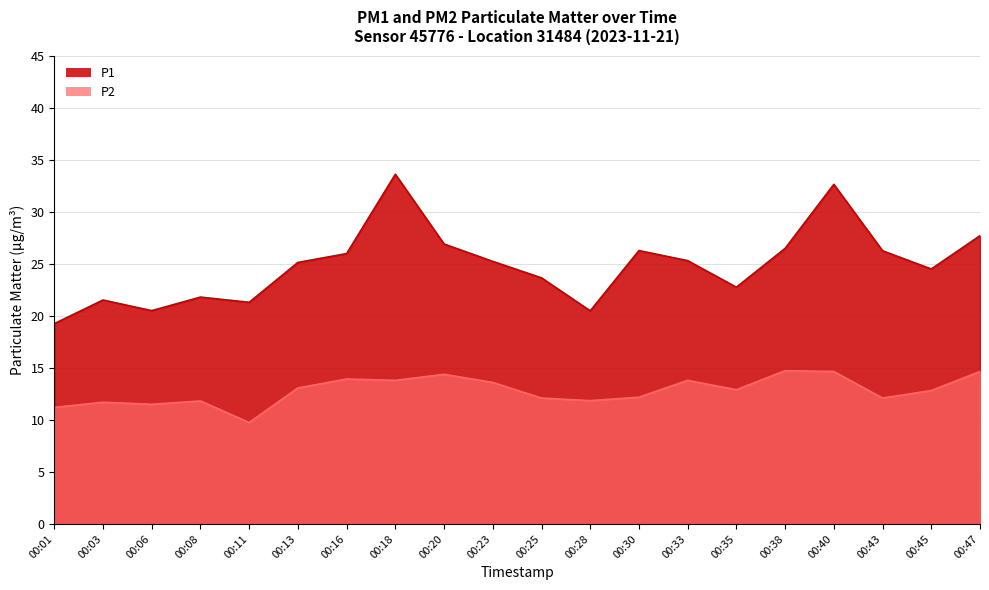

Reading left to right, list all the values displayed in this chart.

P1: 19.2	21.5	20.5	21.8	21.3	25.1	26.0	33.6	26.9	25.2	23.6	20.5	26.3	25.3	22.8	26.5	32.6	26.2	24.5	27.7
P2: 11.2	11.7	11.5	11.8	9.8	13.1	13.9	13.8	14.4	13.6	12.1	11.8	12.2	13.8	12.9	14.7	14.7	12.1	12.8	14.7